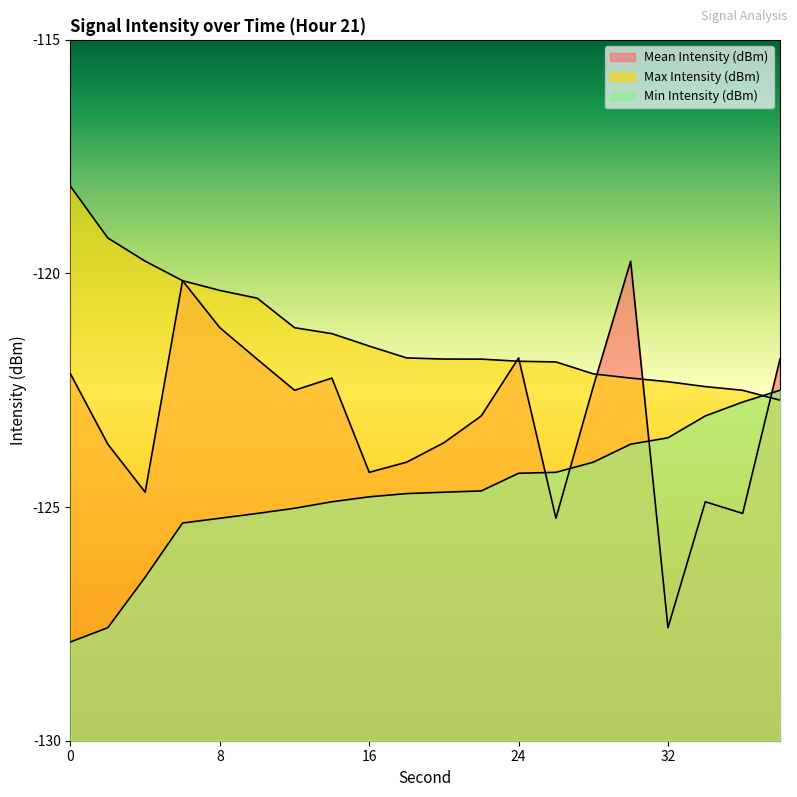

The value of Min Intensity (dBm) at 34 is -123.0. True or false?

True